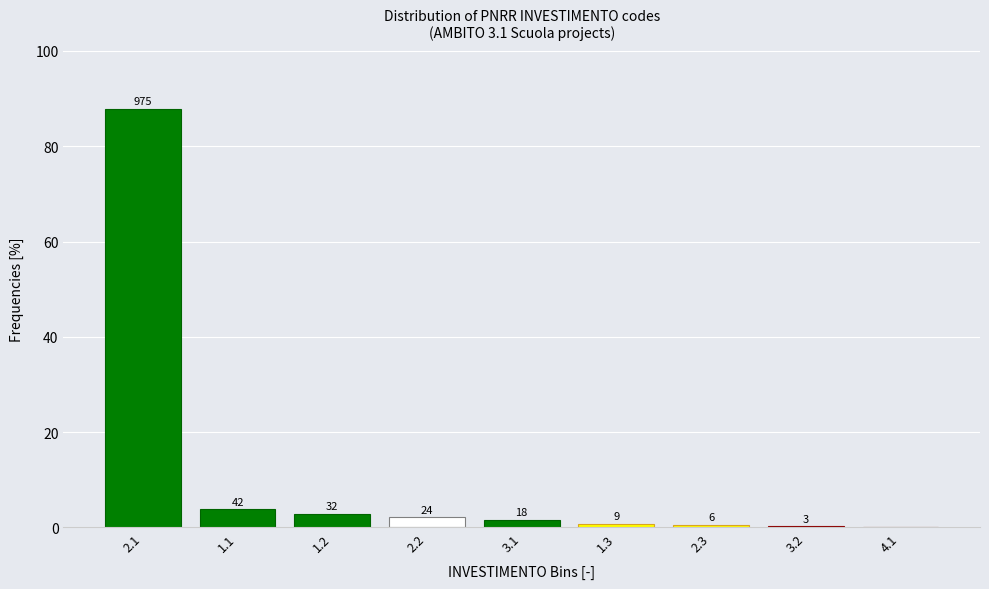

Are the bars horizontal?

No